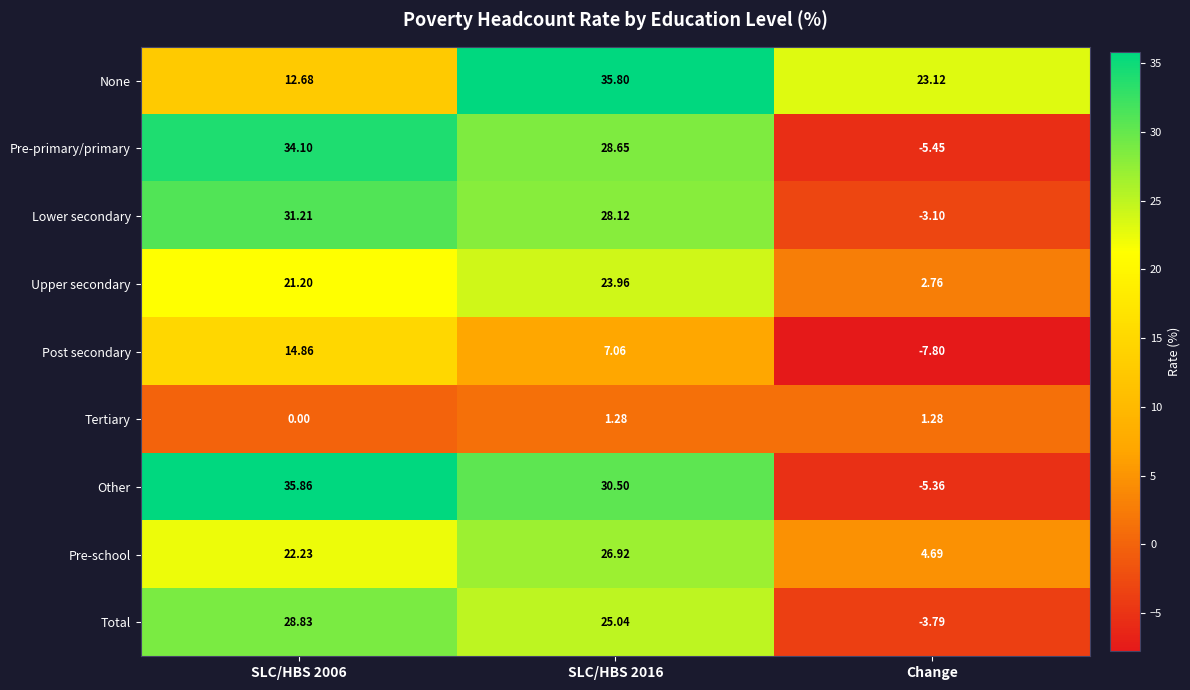

Rank the series at Change from lowest to highest value.

Post secondary, Pre-primary/primary, Other, Total, Lower secondary, Tertiary, Upper secondary, Pre-school, None